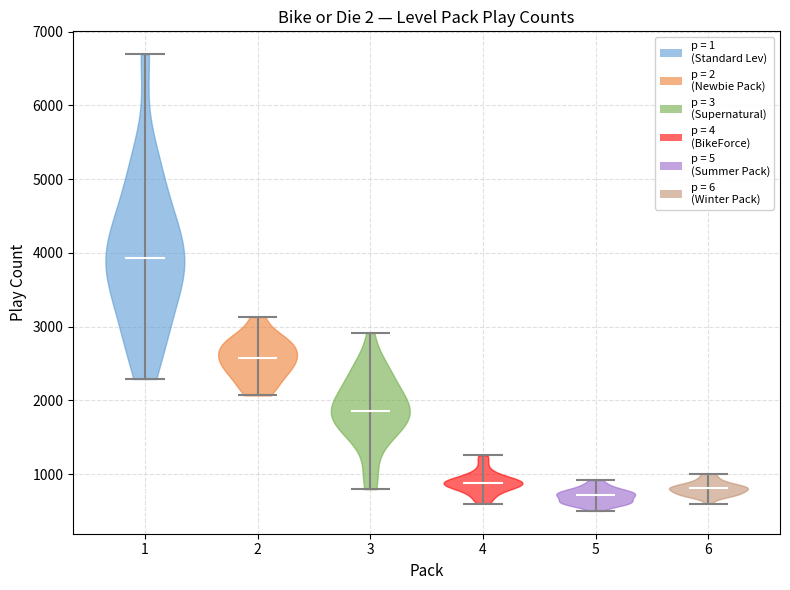

Which violin has the highest median line?

1